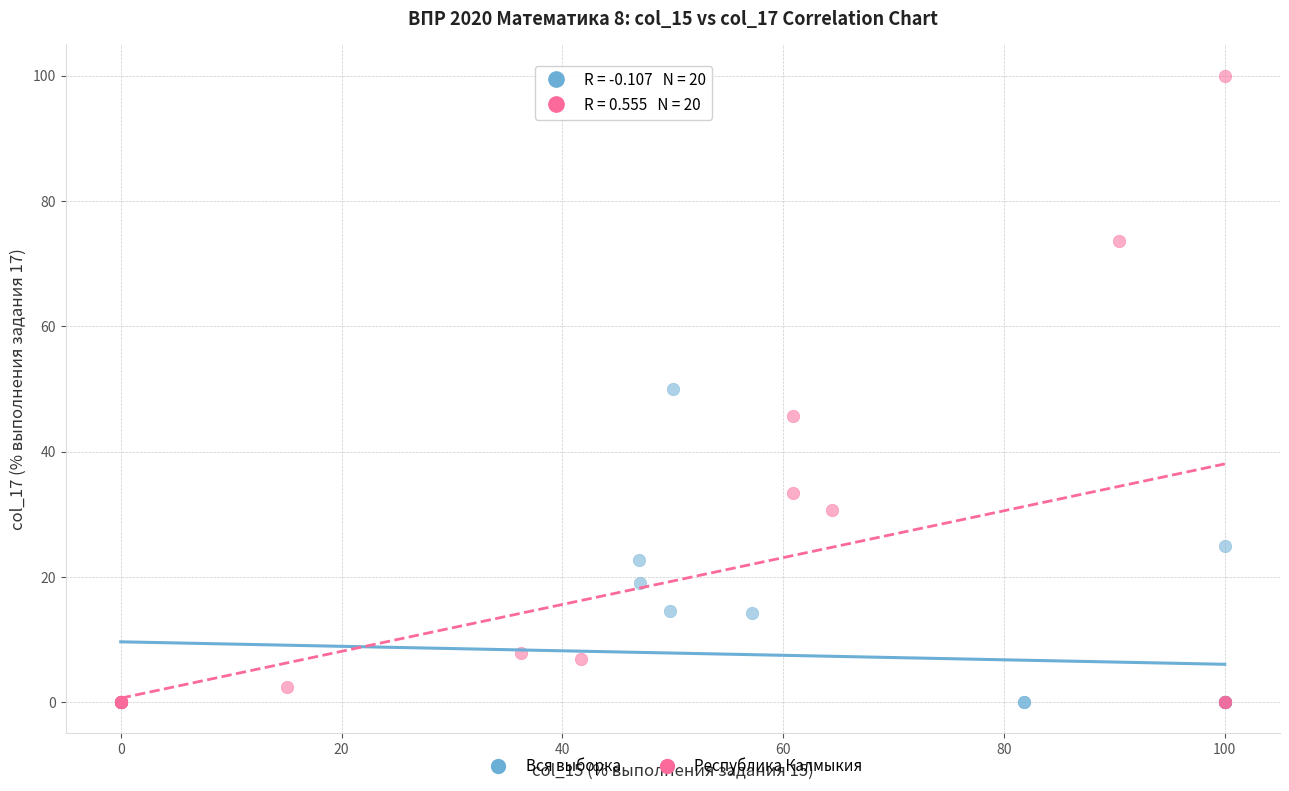

Which series has the widest spread of Y values?

Республика Калмыкия